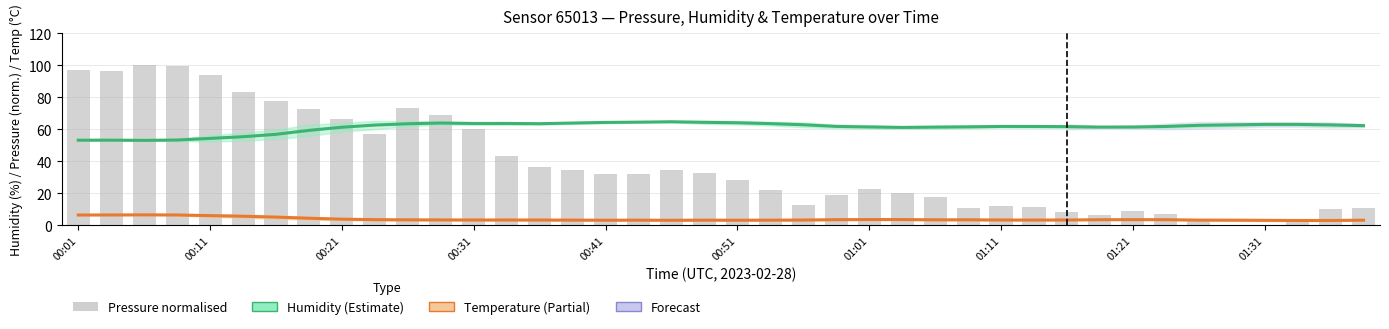

How many groups of bars are there?

40